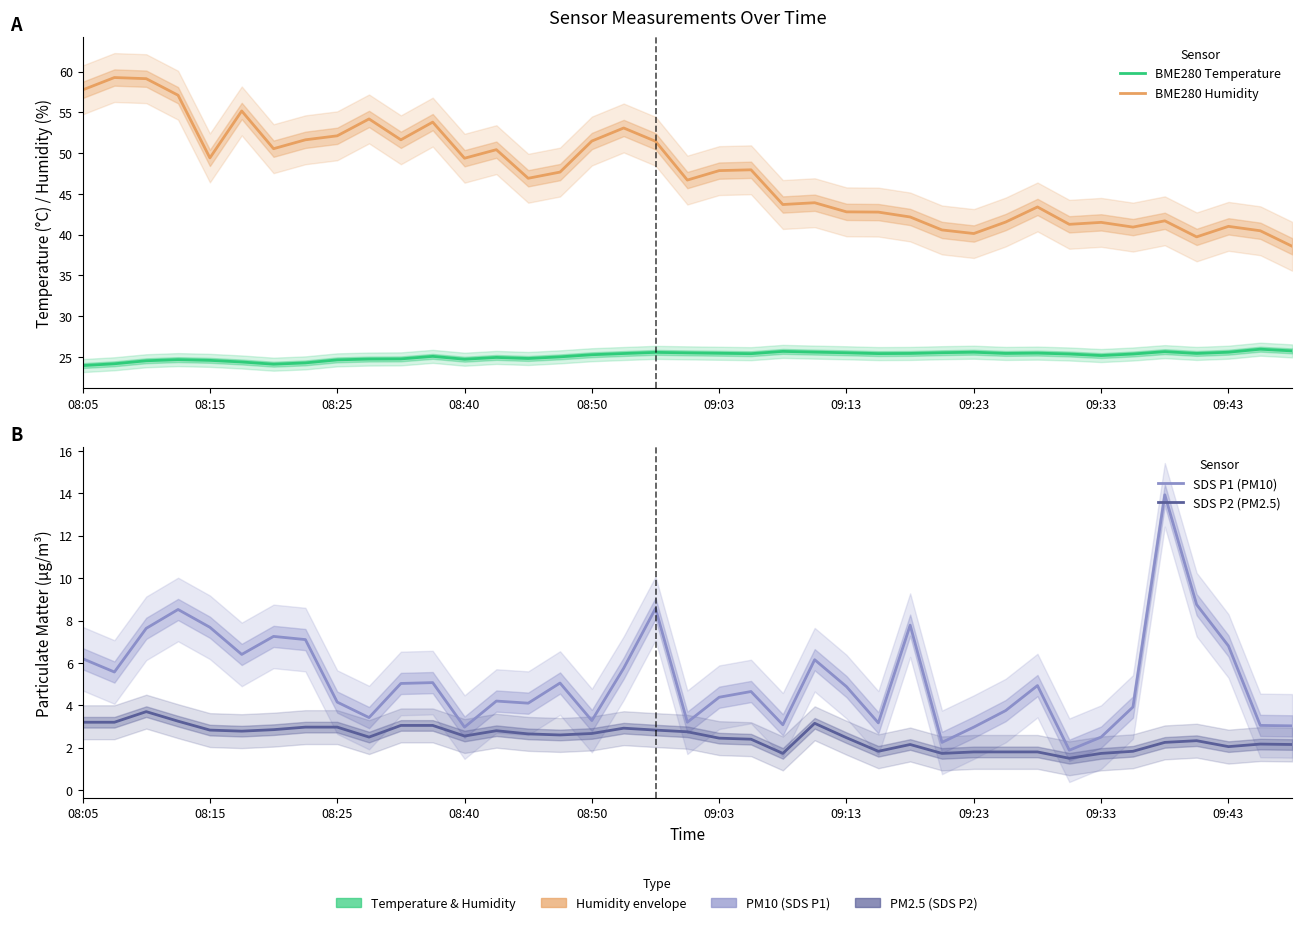

How many lines are shown in the chart?

4